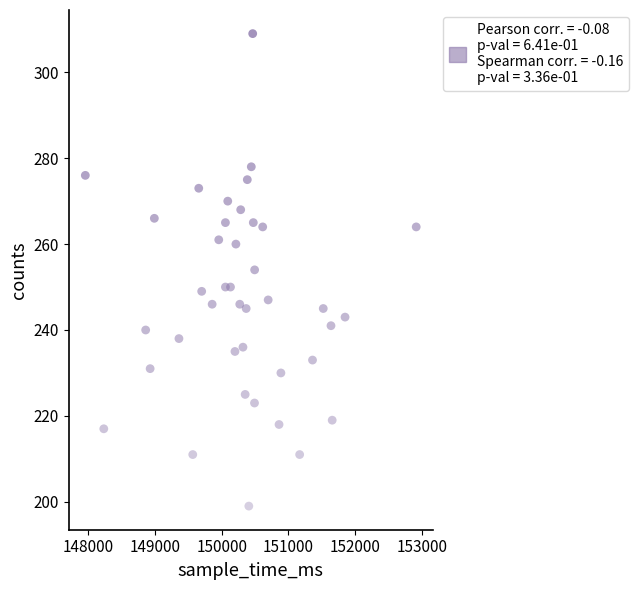

What is the range of X values (max minus min)?

4962